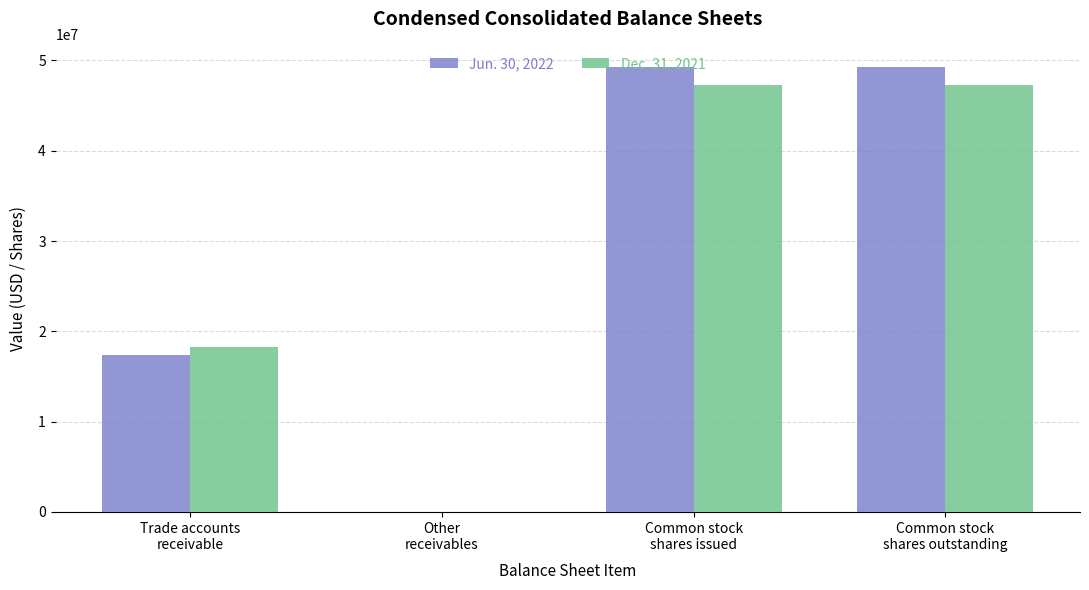

What is the total value across all series at Other
receivables?

61784